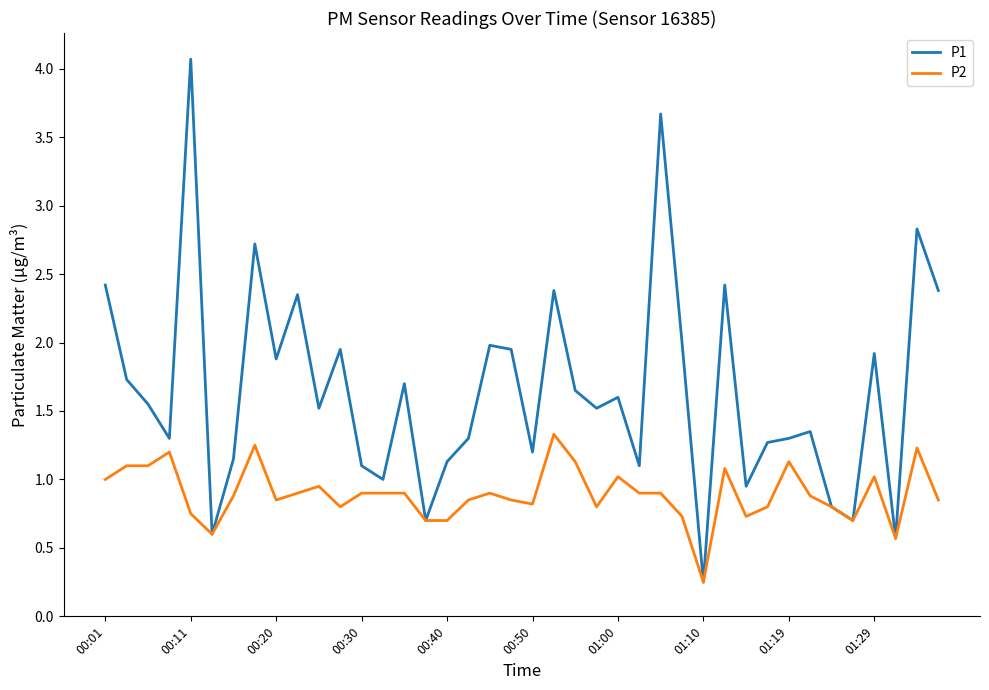

What is the greatest value displayed?

4.1